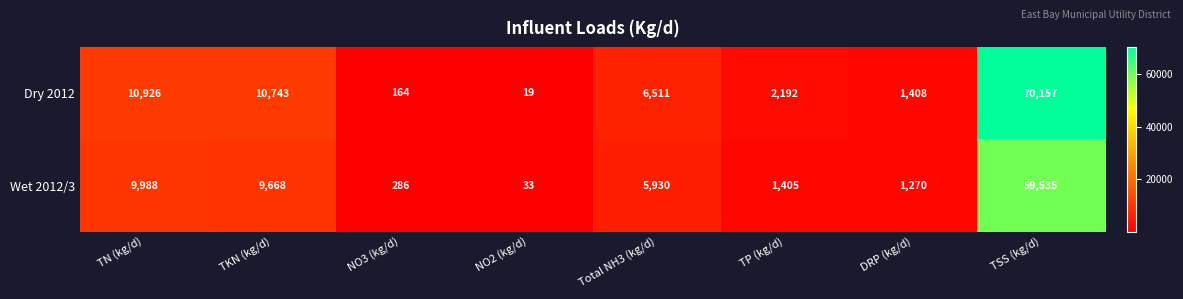

At which category does the chart reach its peak across all series?

TSS (kg/d)